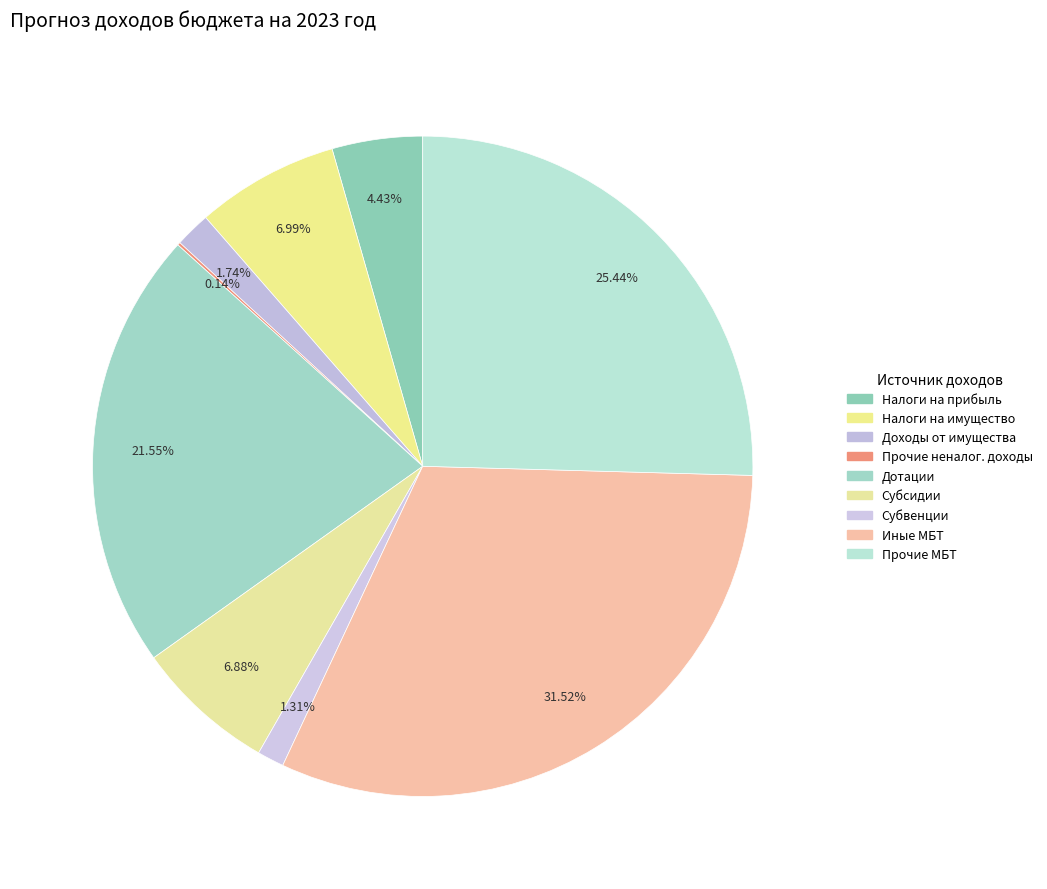

How many segments does this pie chart have?

9